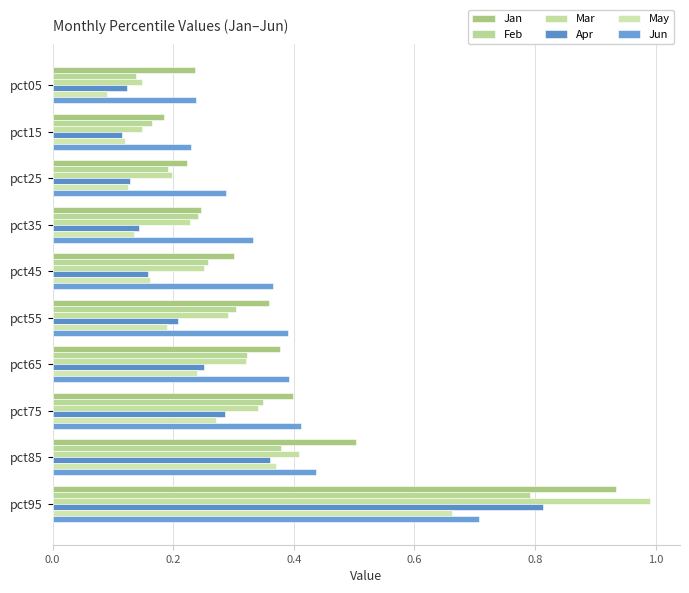

How many series are shown in this chart?

6